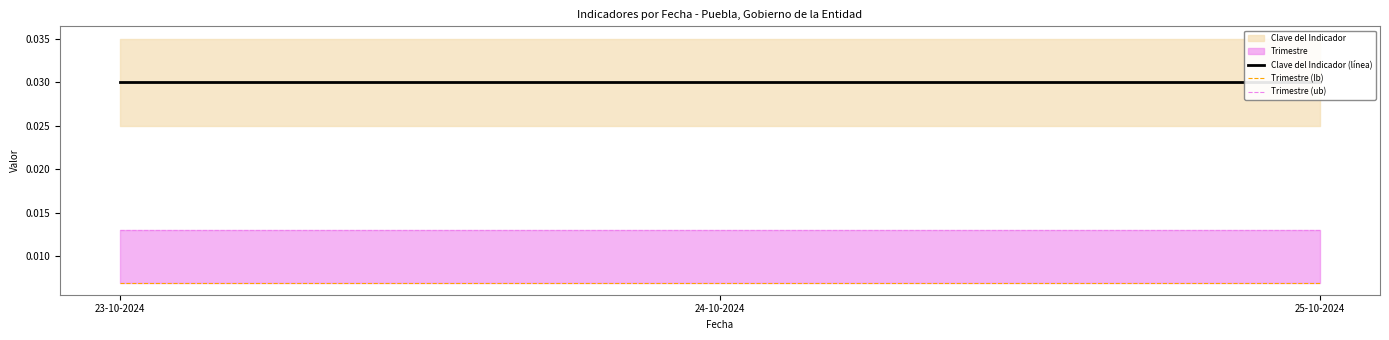

The value of Trimestre (ub) at 23-10-2024 is 0.0. True or false?

False